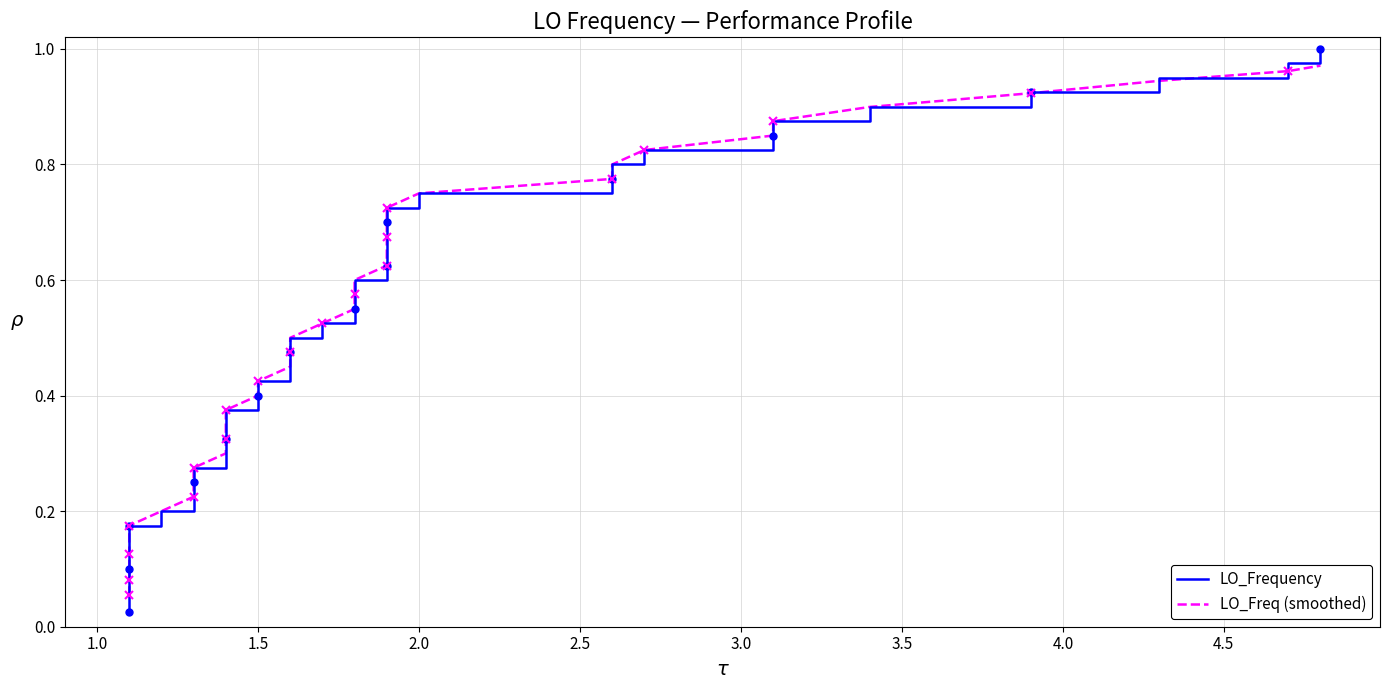

Reading left to right, what are all the values shown in this chart?

LO_Frequency: 0.0	0.1	0.1	0.1	0.1	0.1	0.2	0.2	0.2	0.2	0.3	0.3	0.3	0.3	0.4	0.4	0.4	0.5	0.5	0.5	0.5	0.6	0.6	0.6	0.6	0.7	0.7	0.7	0.7	0.8	0.8	0.8	0.8	0.8	0.9	0.9	0.9	0.9	1.0	1.0
LO_Freq (smoothed): 0.1	0.1	0.1	0.1	0.1	0.2	0.2	0.2	0.2	0.2	0.3	0.3	0.3	0.3	0.4	0.4	0.4	0.5	0.5	0.5	0.5	0.6	0.6	0.6	0.6	0.7	0.7	0.7	0.7	0.8	0.8	0.8	0.8	0.8	0.9	0.9	0.9	0.9	1.0	1.0